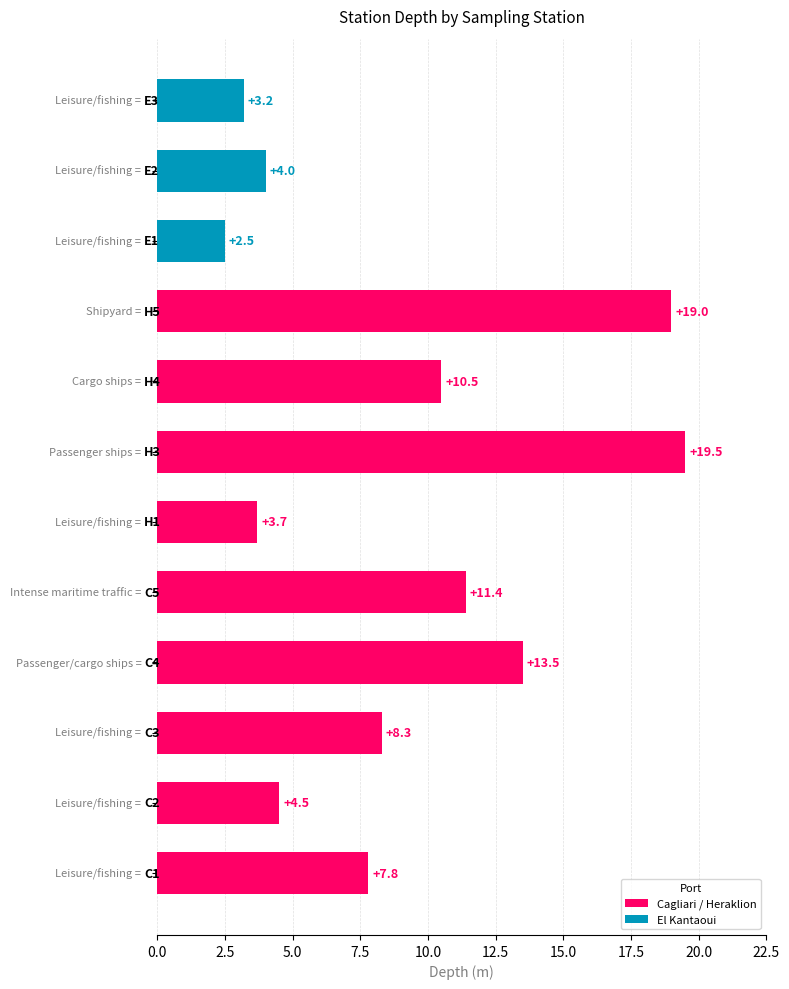

What is the sum of all values?

107.9